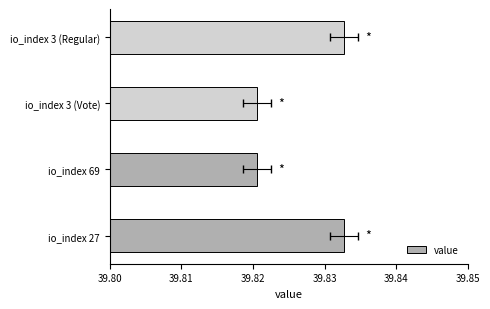

What is the average value?

39.8